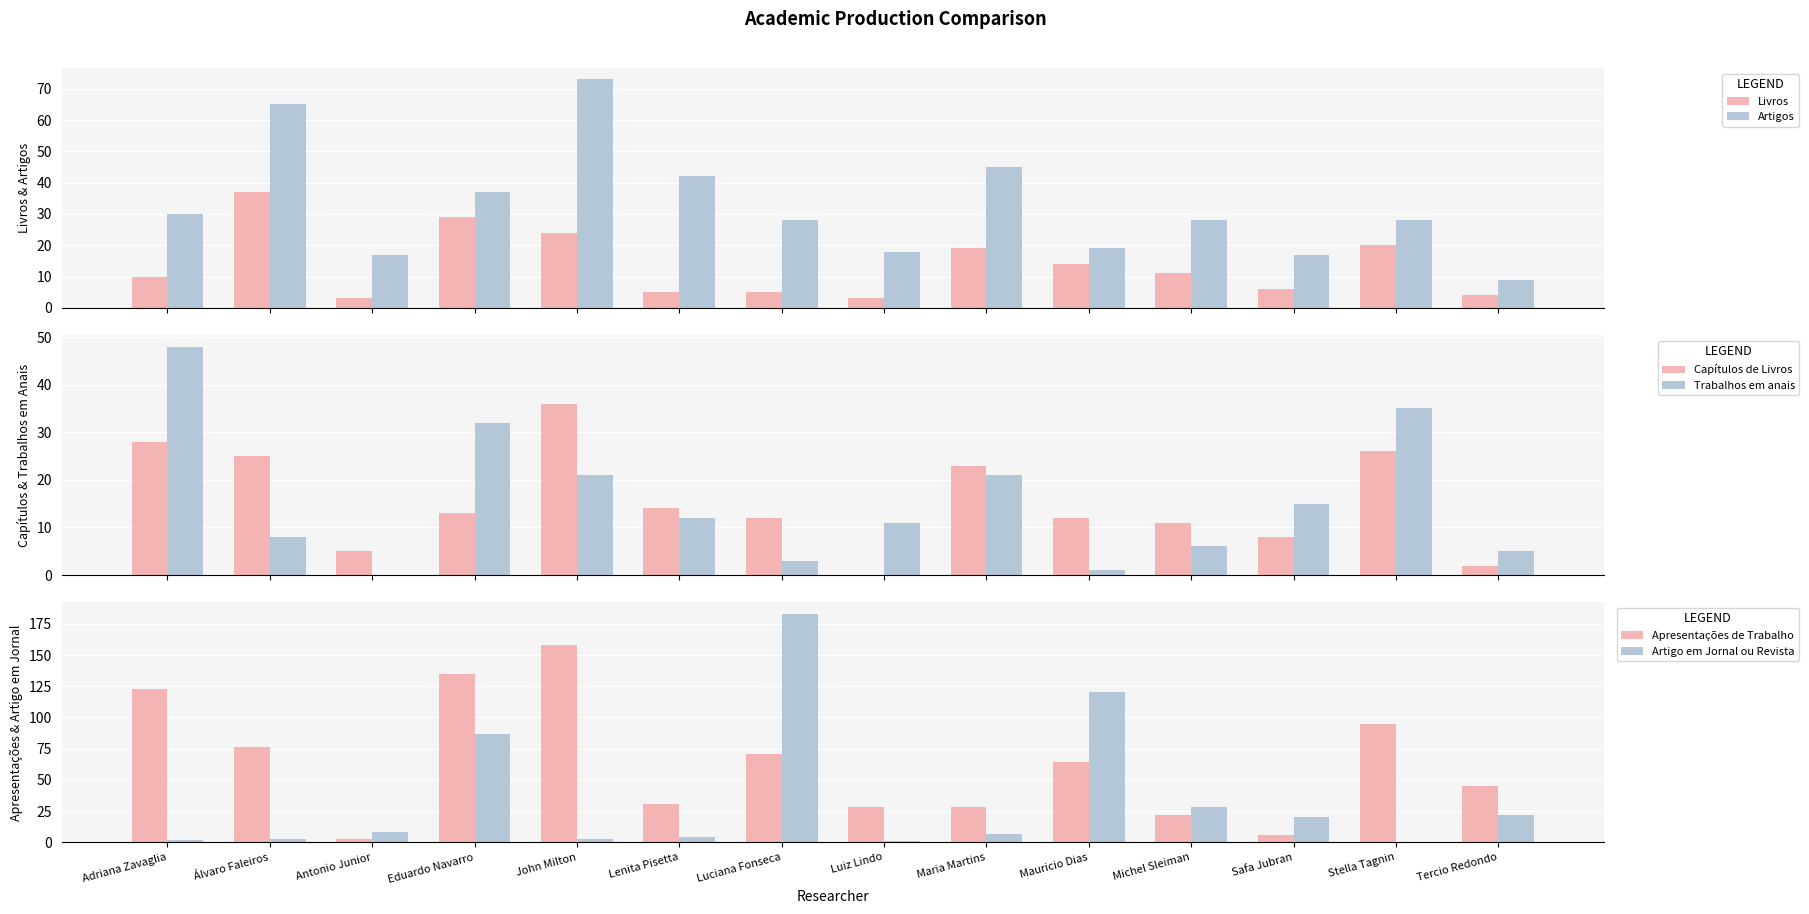

List the labels in order of Livros value, largest first.

Álvaro Faleiros, Eduardo Navarro, John Milton, Stella Tagnin, Maria Martins, Mauricio Dias, Michel Sleiman, Adriana Zavaglia, Safa Jubran, Lenita Pisetta, Luciana Fonseca, Tercio Redondo, Antonio Junior, Luiz Lindo